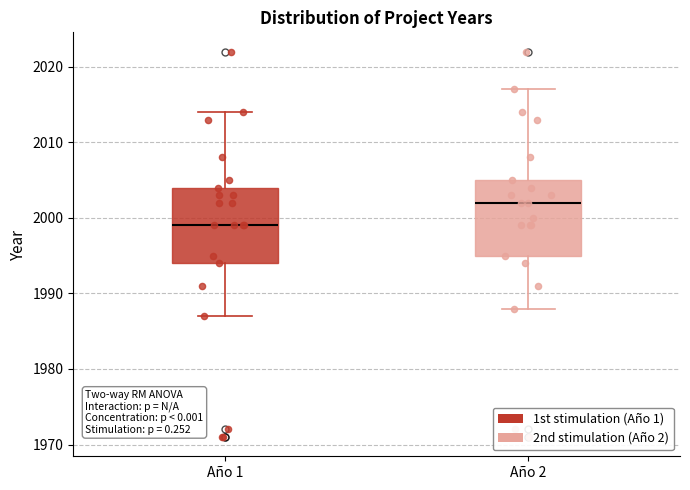

Where is the upper edge of the box for Año 1 on the y-axis? The values are not printed on the chart, so give them approximately, as read against the axis.

2004